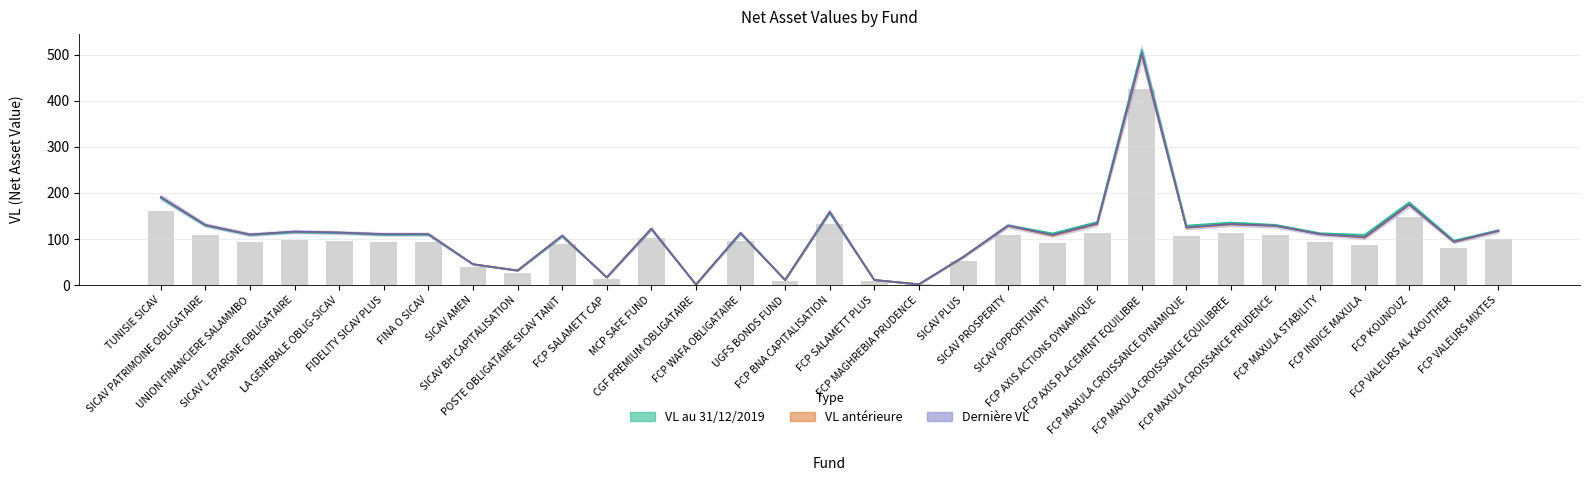

What is the difference between the VL anterieure values at FCP MAXULA CROISSANCE DYNAMIQUE and LA GENERALE OBLIG-SICAV?

10.4